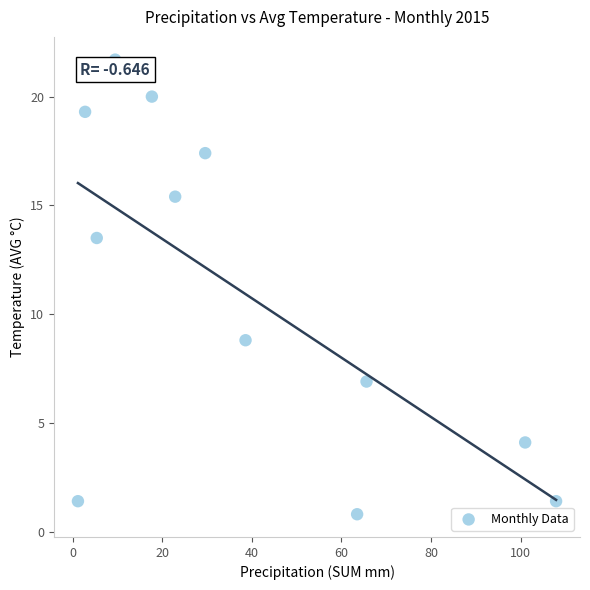

What is the average X value?

38.8